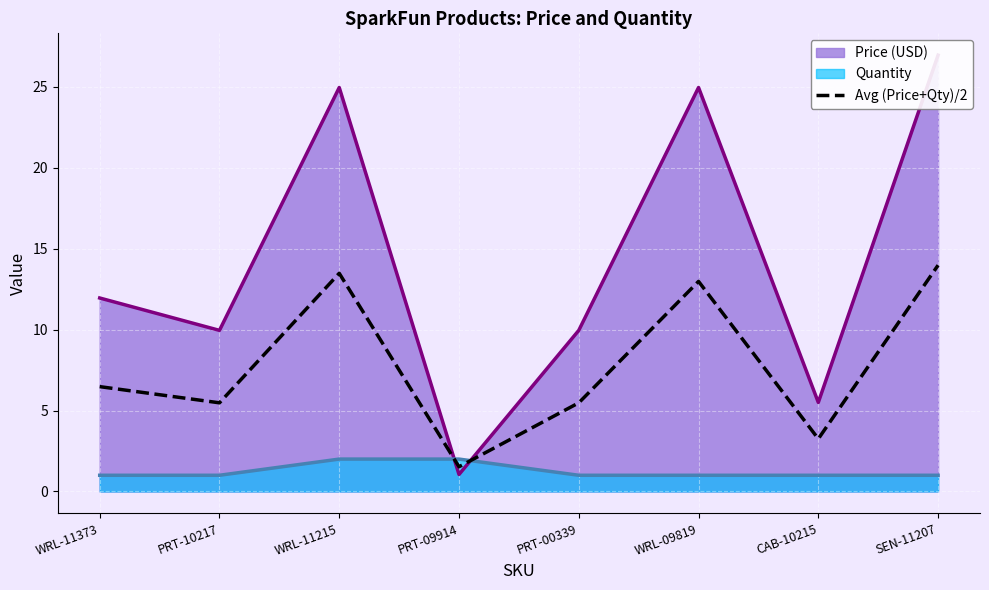

True or false: the data shows 14.0 at SEN-11207.

True